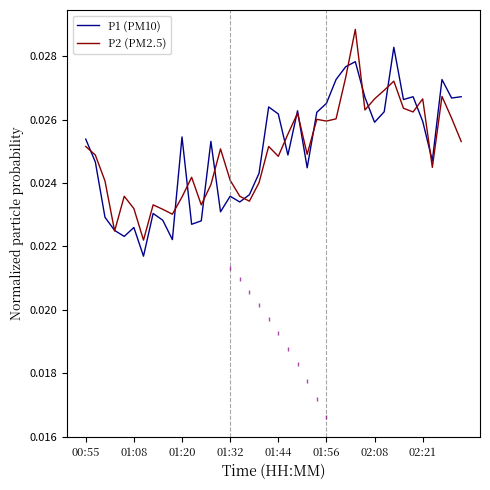

Rank the series by their maximum value, from lowest to highest.

P1 (PM10), P2 (PM2.5)